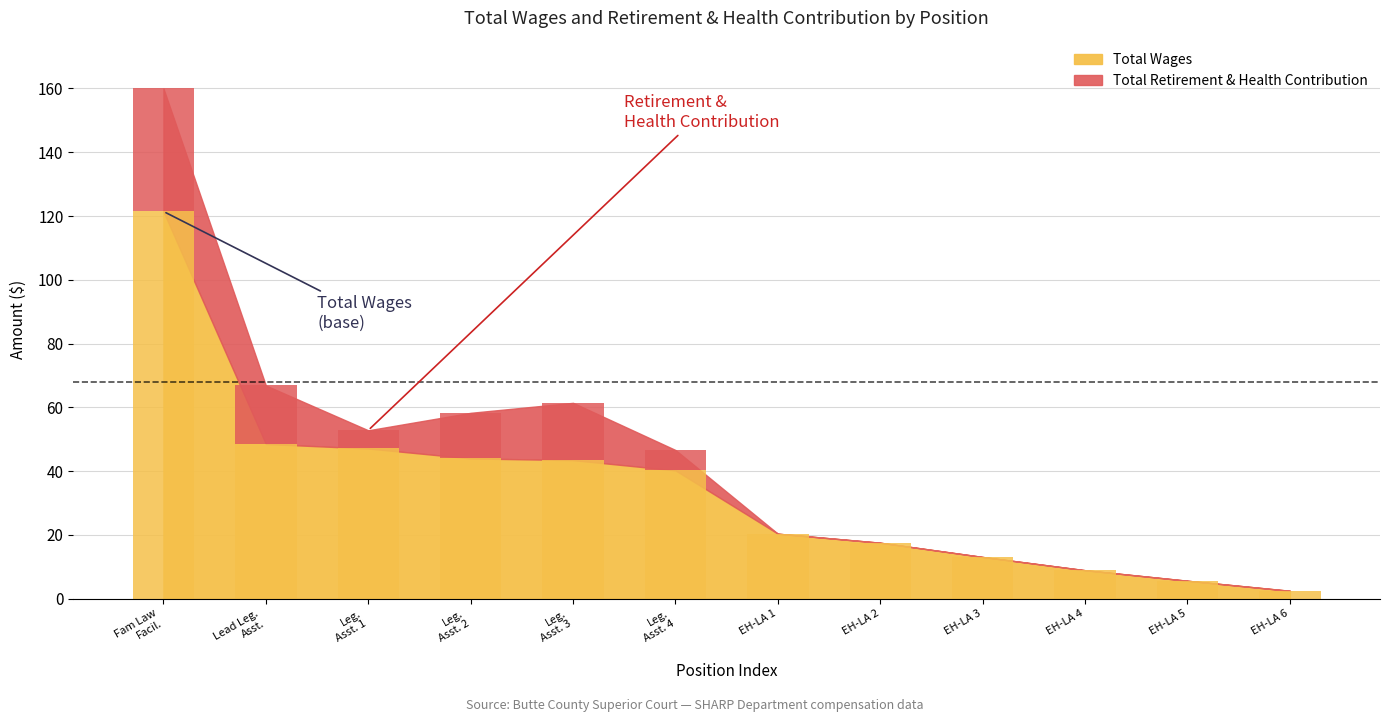

What is the maximum value shown in the chart?

121.4